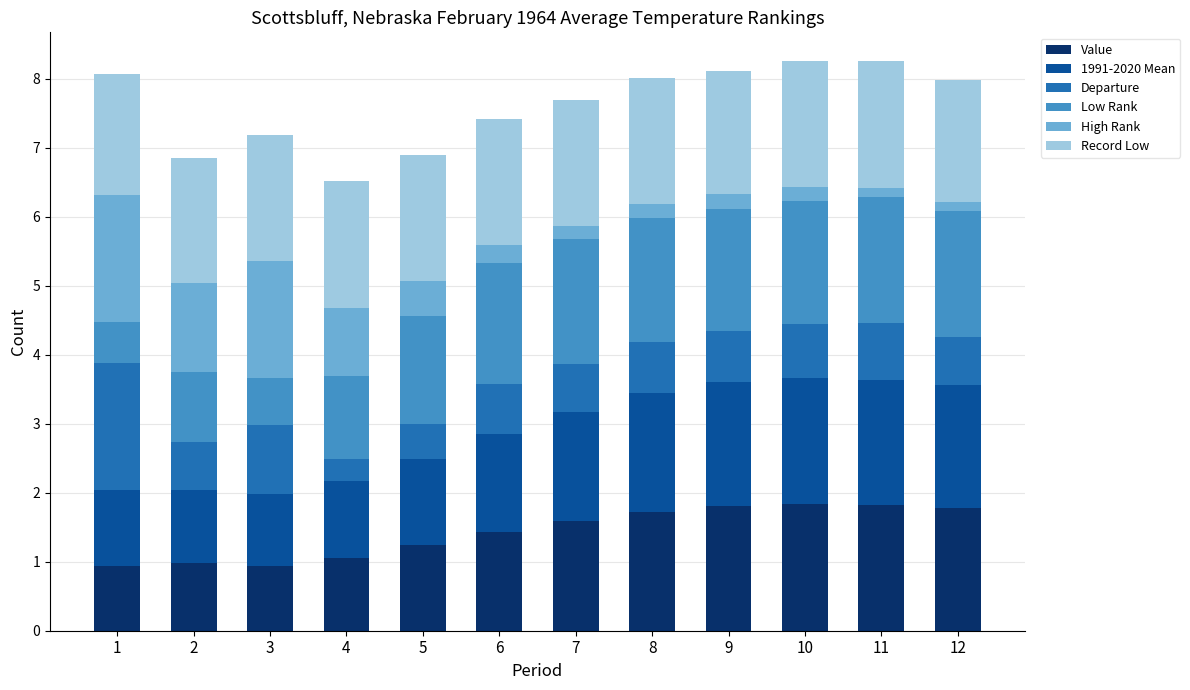

What are all the series names shown in the legend?

Value, 1991-2020 Mean, Departure, Low Rank, High Rank, Record Low